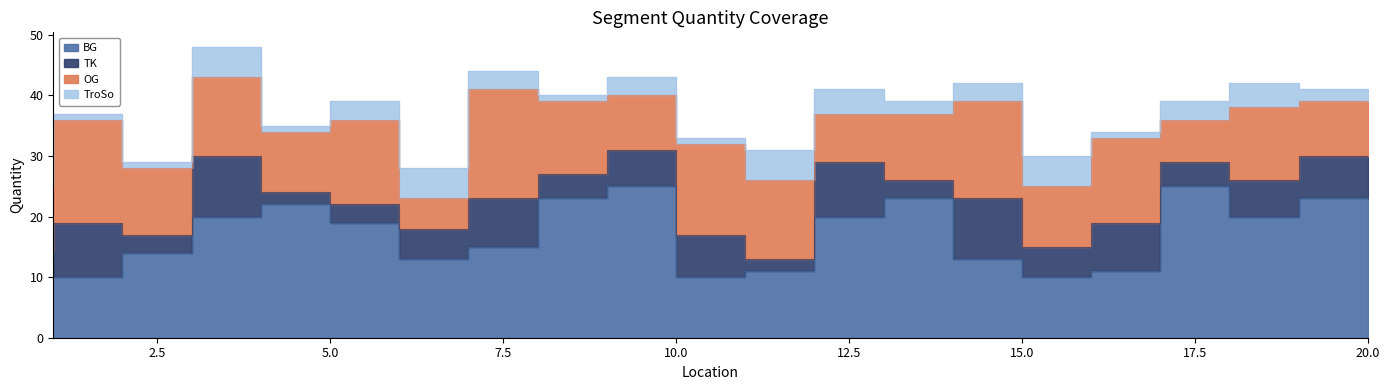

List the series in order of their overall mean, lowest first.

TroSo, TK, OG, BG